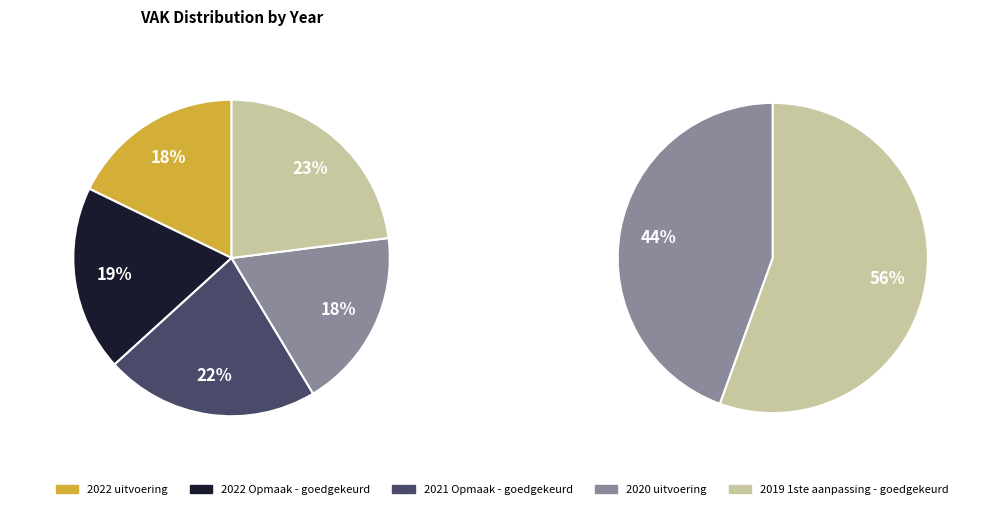

Approximately how many times larger is the value at 2020 uitvoering compared to 2019 1ste aanpassing - goedgekeurd?

0.8